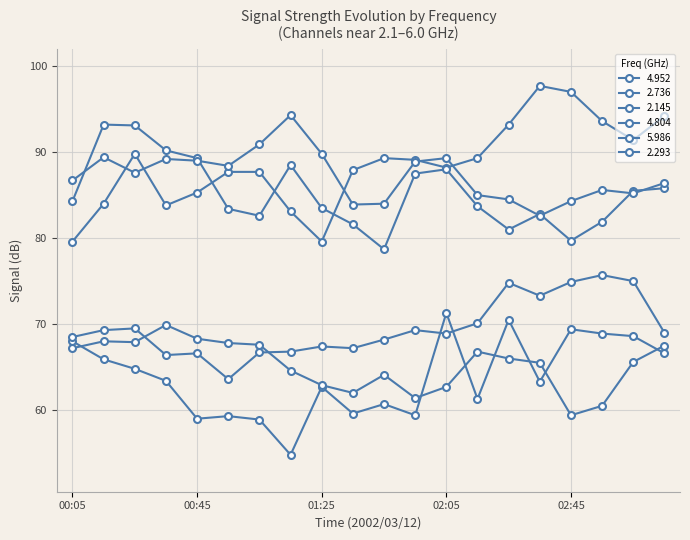

How many distinct data groups are displayed?

6